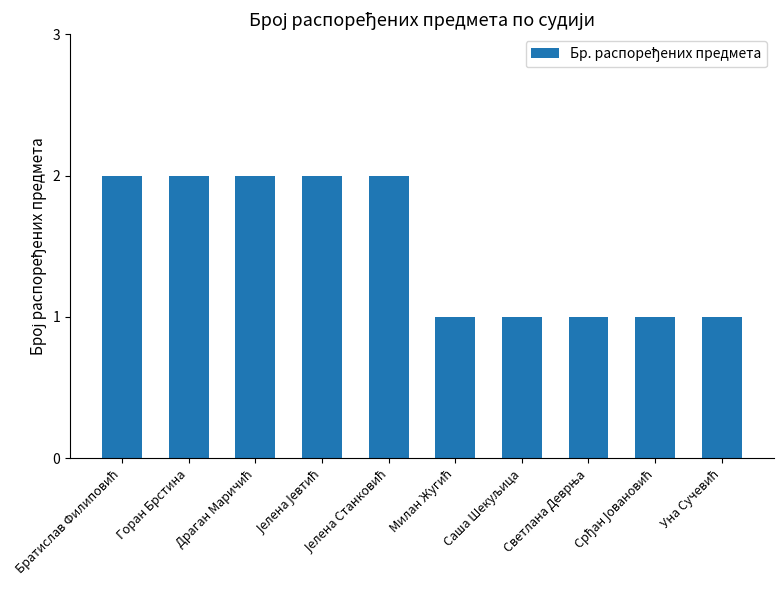

How many data points does each series have?

10